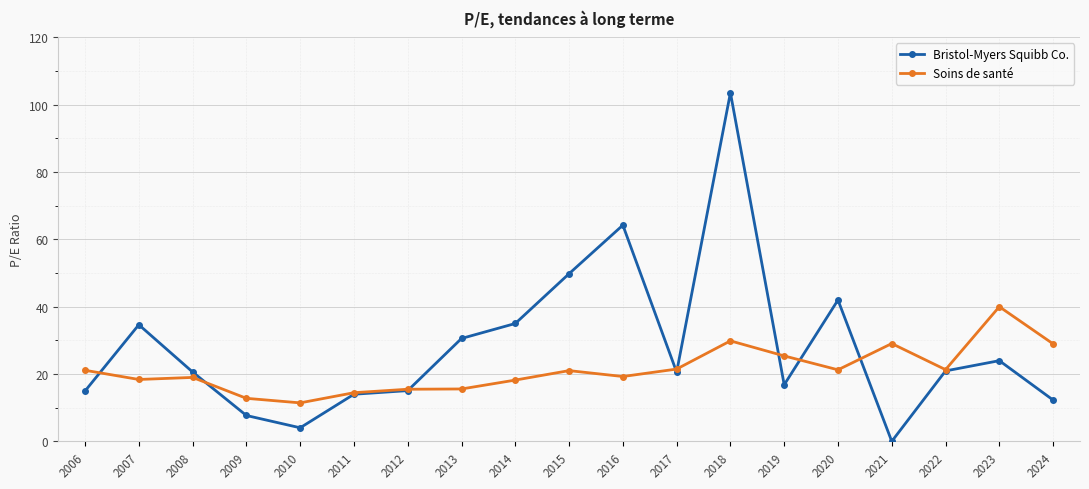

Which series has the largest total across all categories?

Bristol-Myers Squibb Co.